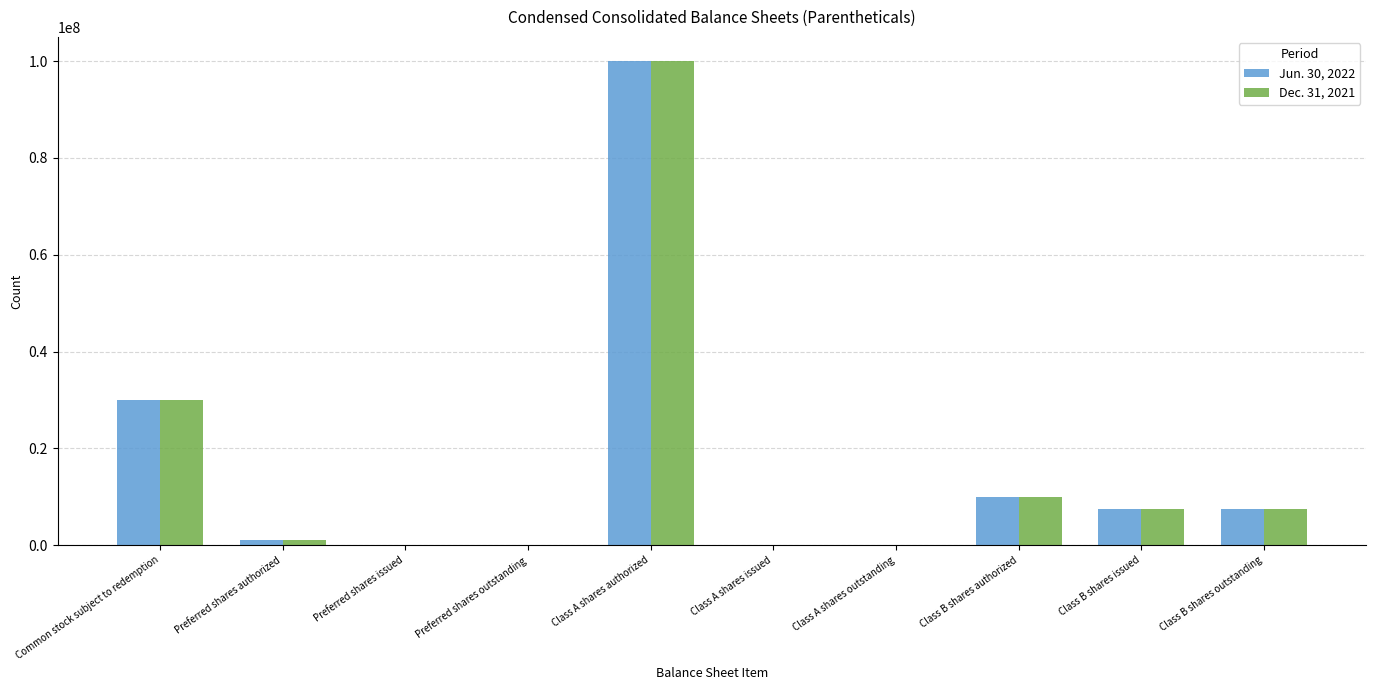

Is it true that Jun. 30, 2022 equals 10000000 at Class B shares authorized?

True